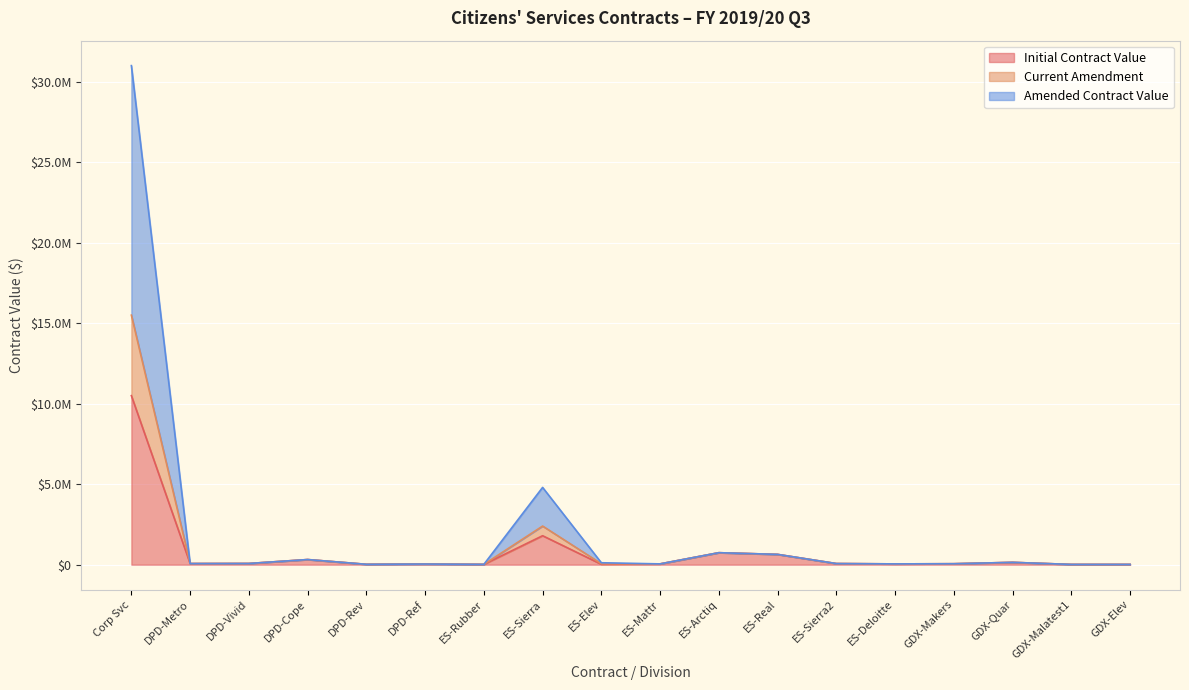

True or false: Current Amendment and Initial Contract Value cross at least once.

False